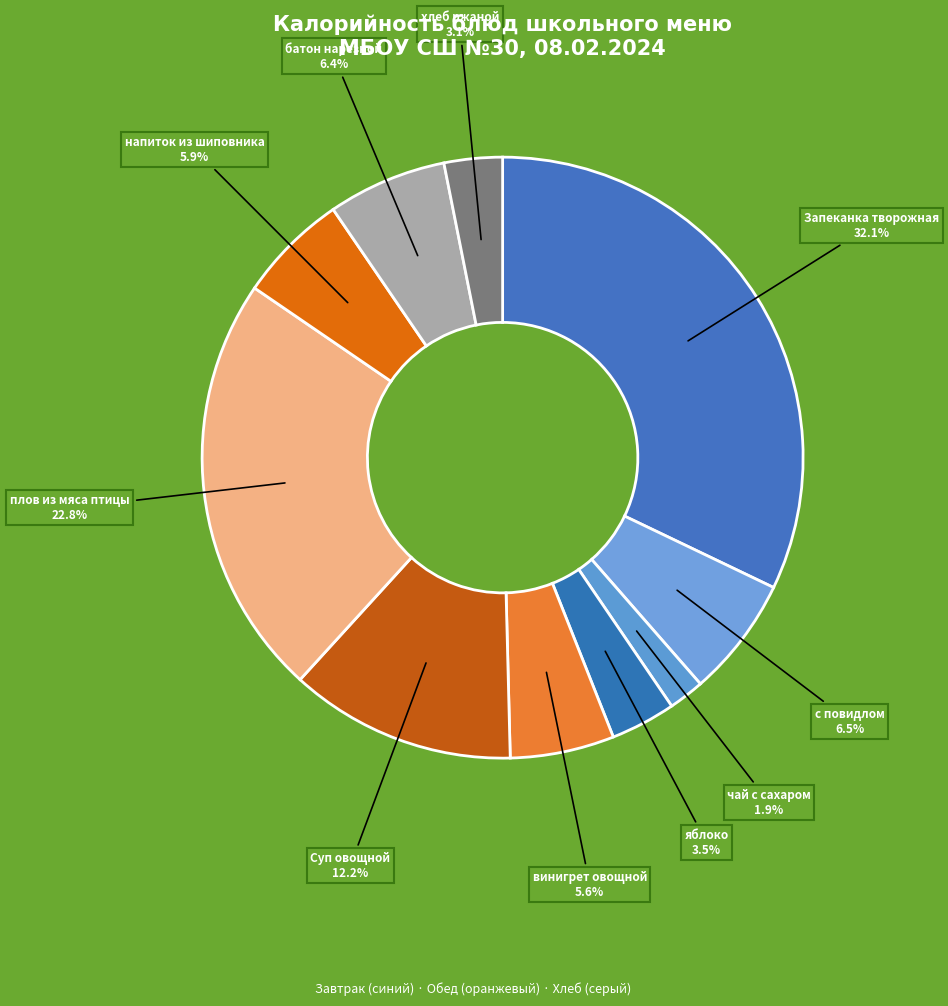

Is there any slice that represents more than half of the pie?

No